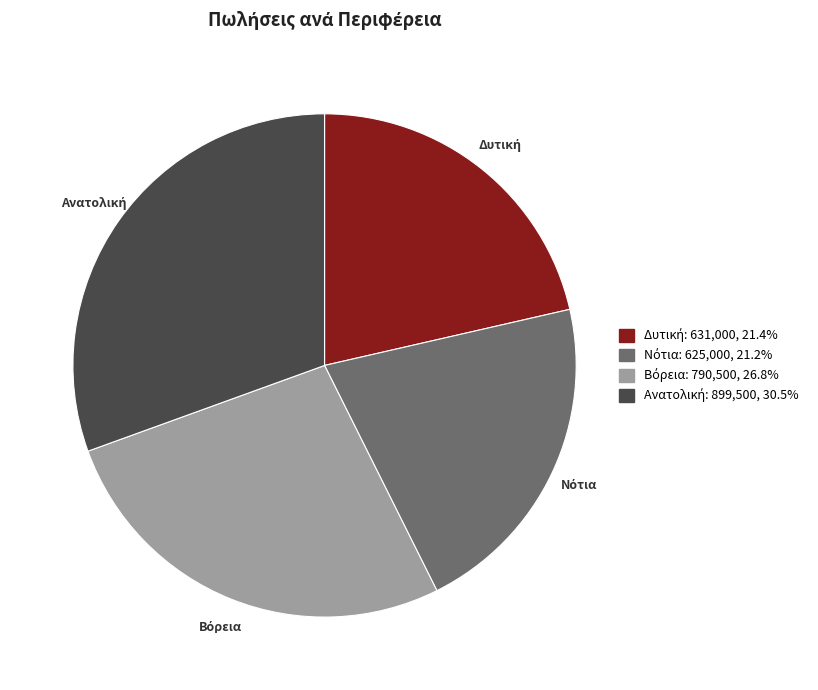

Does any single category account for the majority?

No